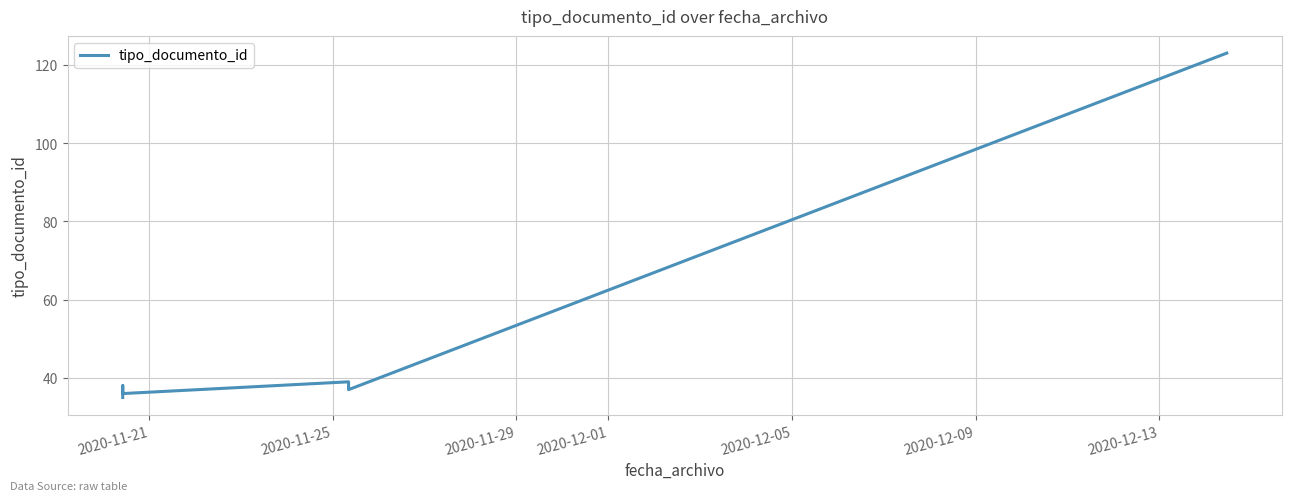

What is the difference between the maximum and minimum values?

88